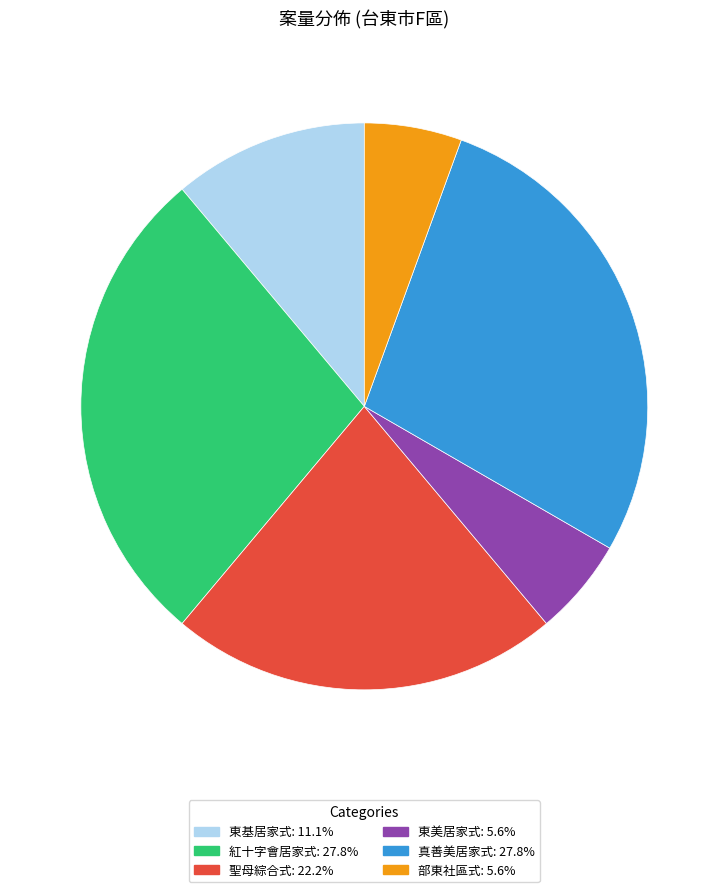

Approximately how many times larger is the value at 真善美居家式 compared to 部東社區式?

5.0